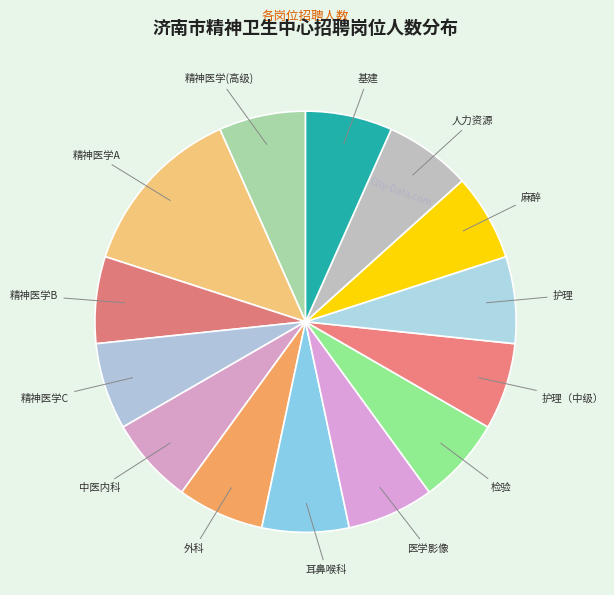

Count the number of slices in the pie.

14